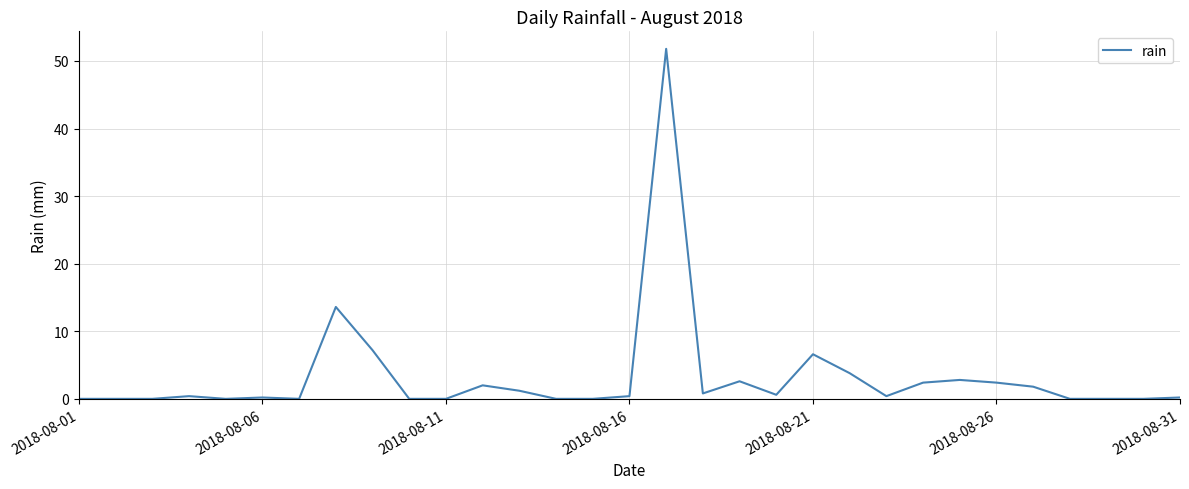

What is the maximum value shown in the chart?

51.8